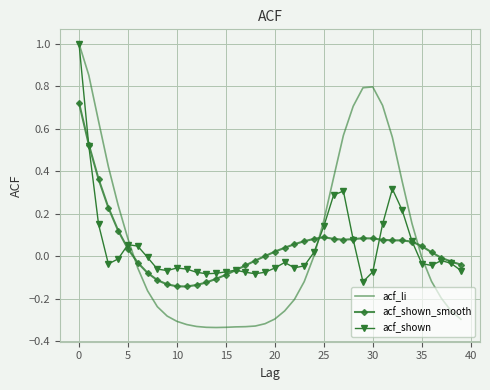

What is the greatest value displayed?

1.0